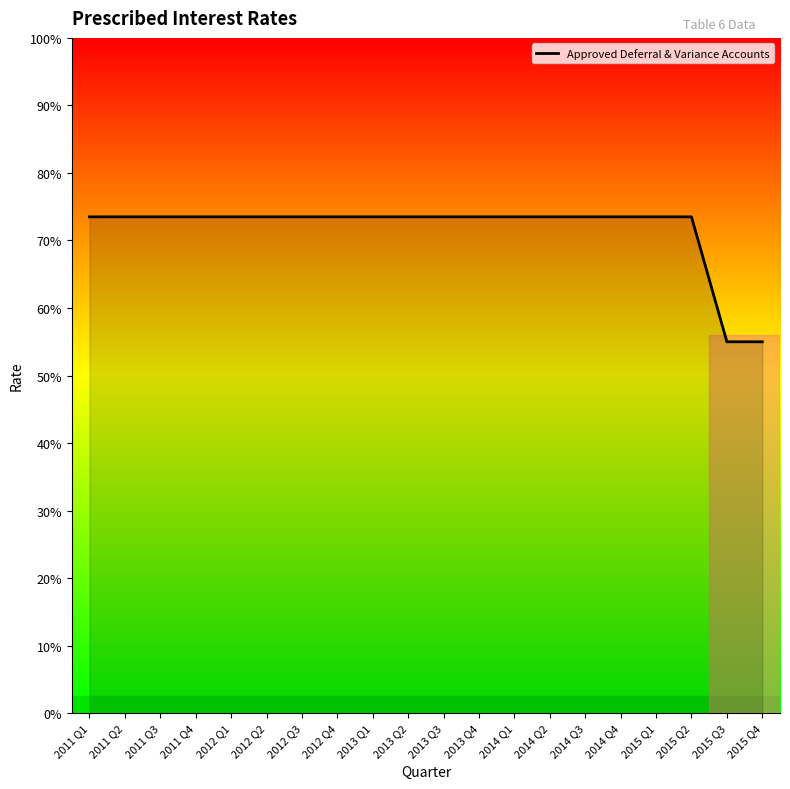

Does the chart display data point markers on the line(s)?

No